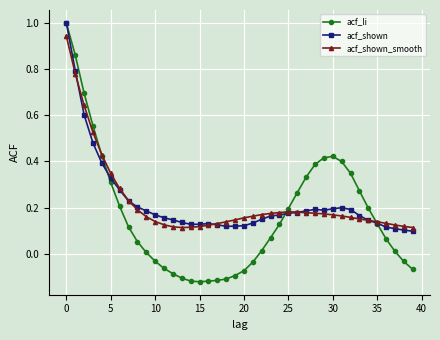

What is the greatest value displayed?

1.0